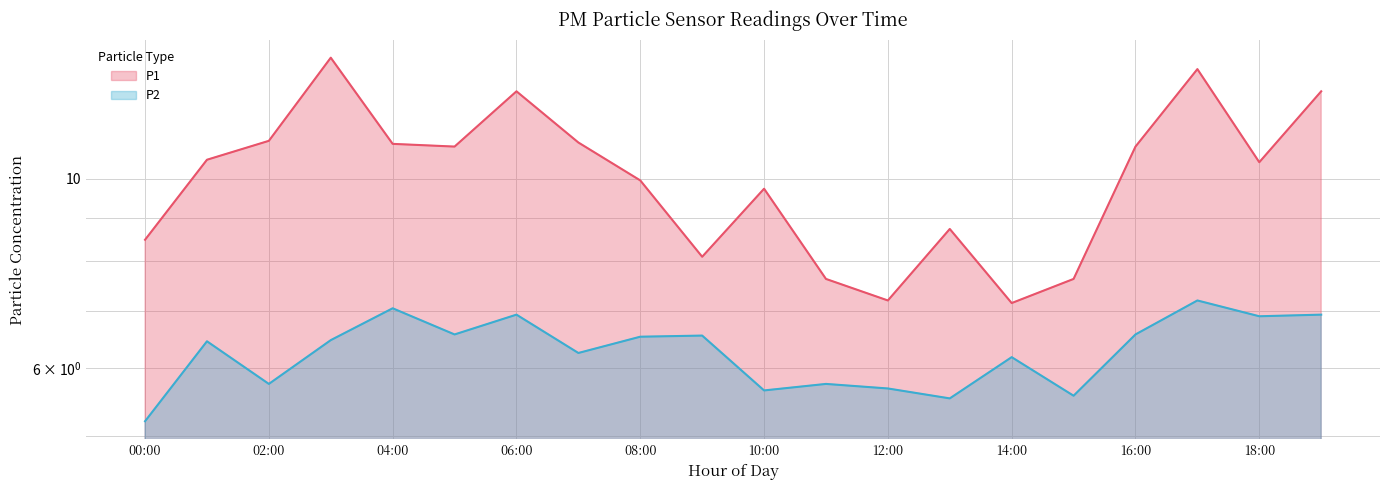

Between 10:00 and 18:00, which is larger?

18:00